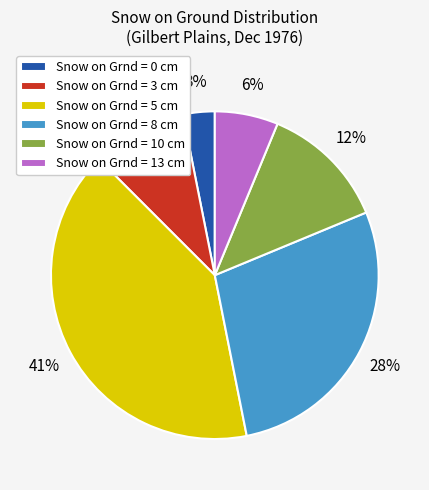

Between Snow on Grnd = 10 cm and Snow on Grnd = 8 cm, which is larger?

Snow on Grnd = 8 cm